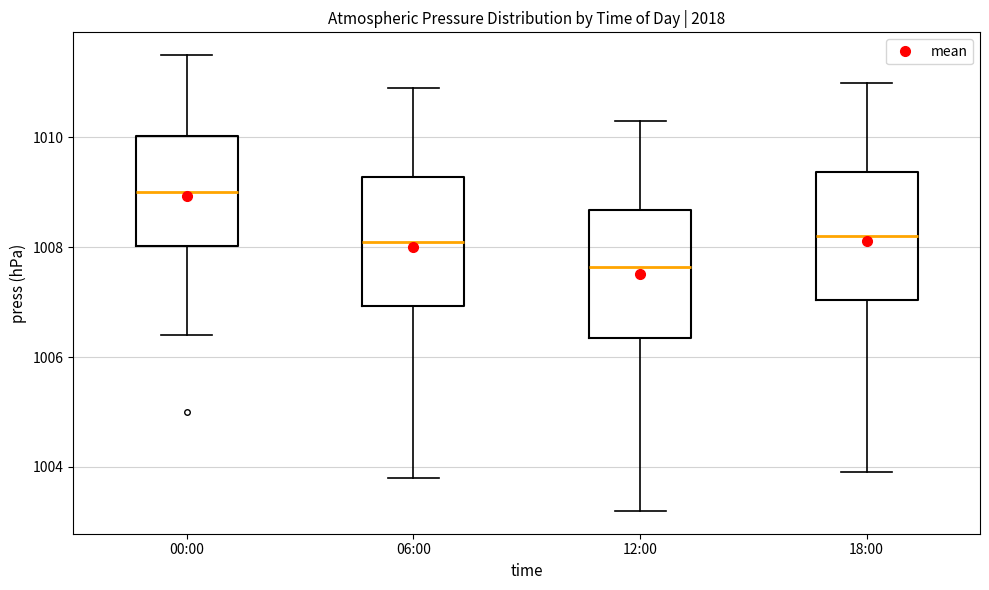

Which box has the lowest median line?

12:00